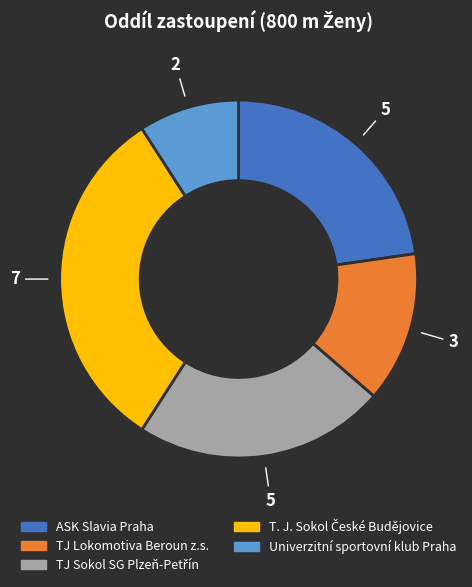

Which slice is the smallest?

Univerzitní sportovní klub Praha